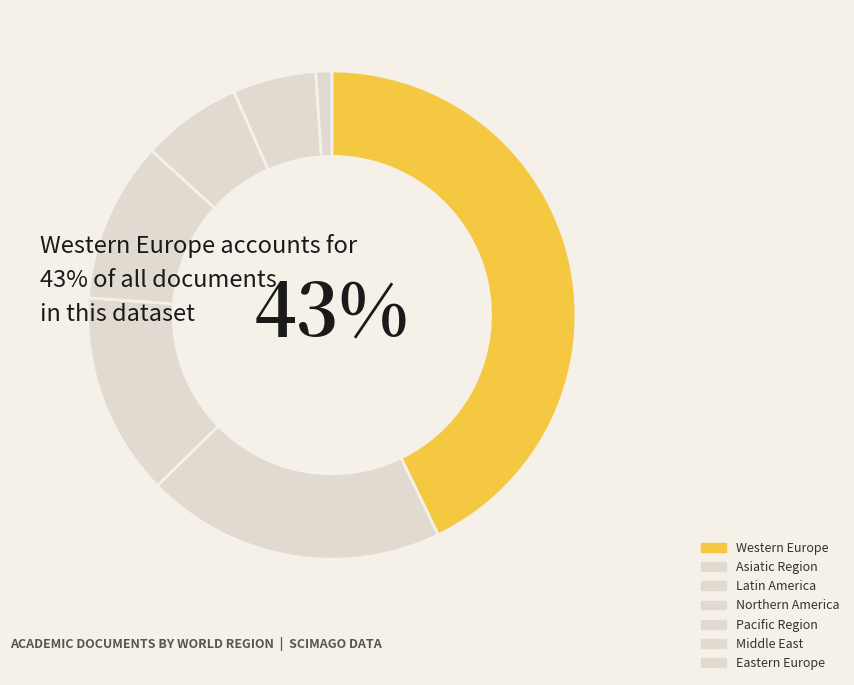

Rank the categories by value from highest to lowest.

Western Europe, Asiatic Region, Latin America, Northern America, Pacific Region, Middle East, Eastern Europe